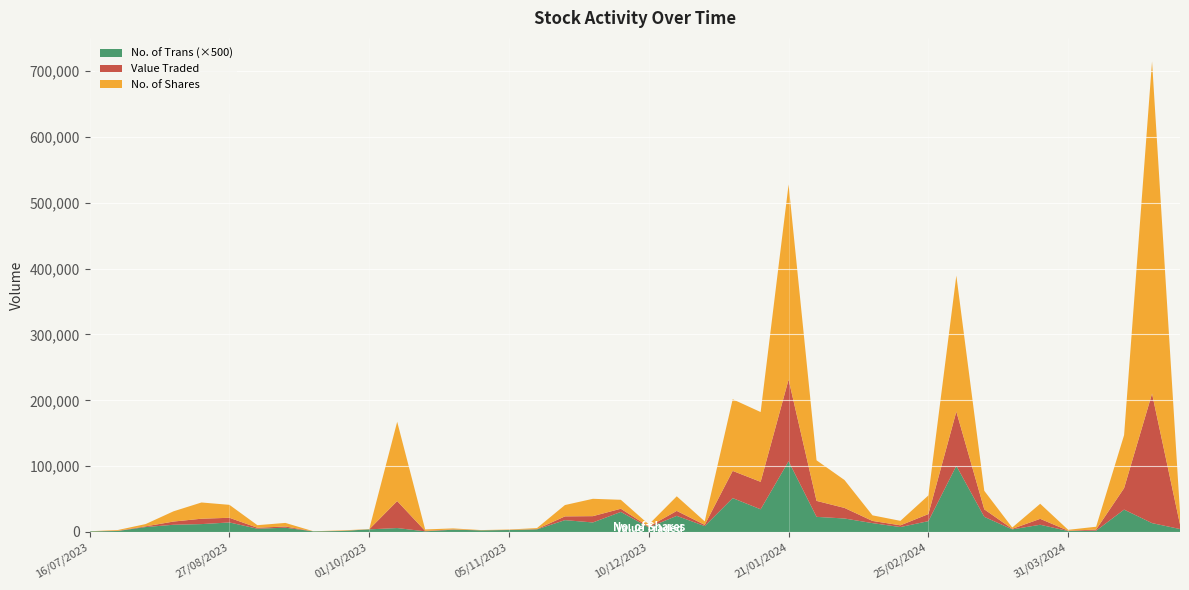

What are all the series names shown in the legend?

No. of Trans (×500), Value Traded, No. of Shares